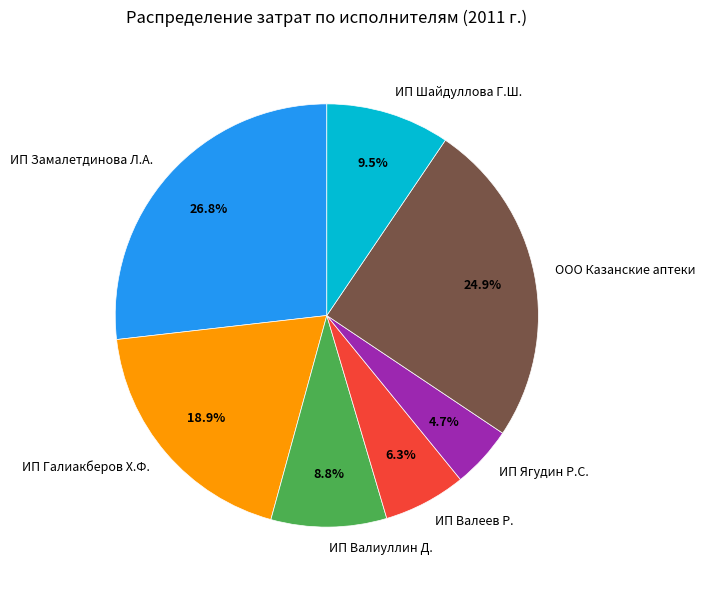

Which slice is the largest?

ИП Замалетдинова Л.А.